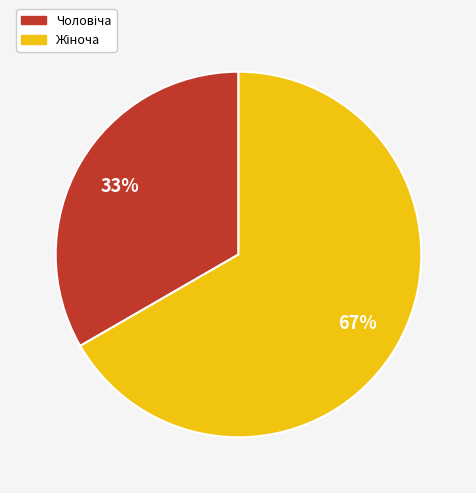

To the nearest percent, what is the average slice percentage?

50%